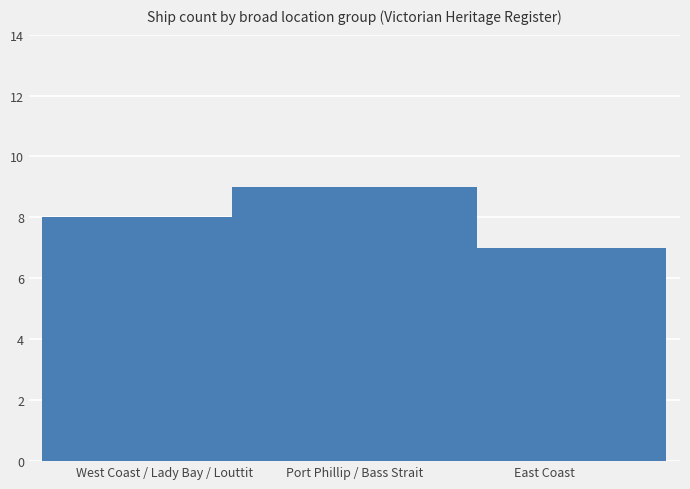

How many data points does each series have?

3